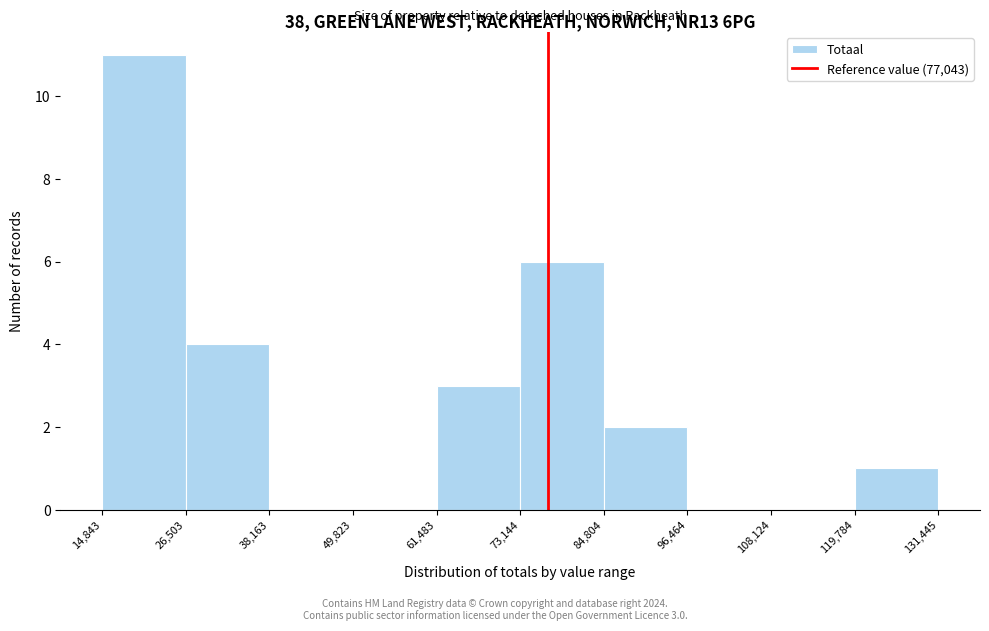

Which range on the x-axis has the tallest bar?

14,843 to 26,503